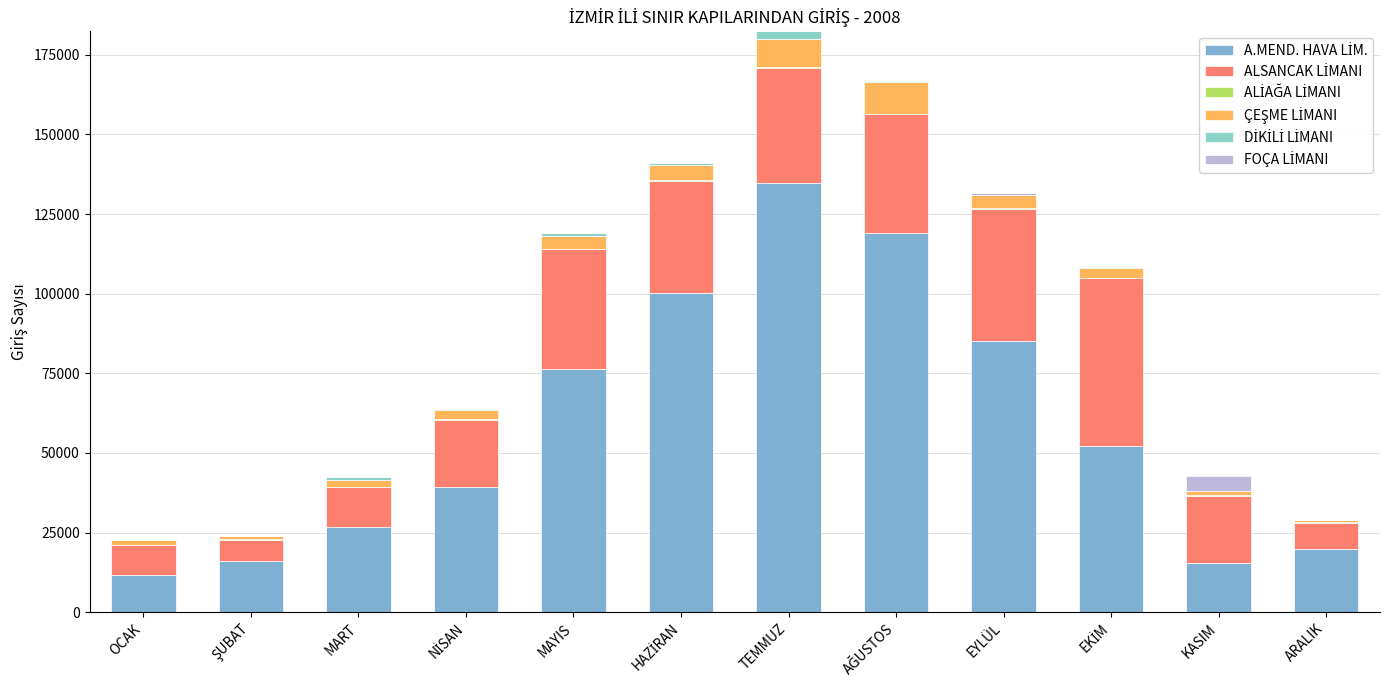

What is the total value across all series at MART?

42511